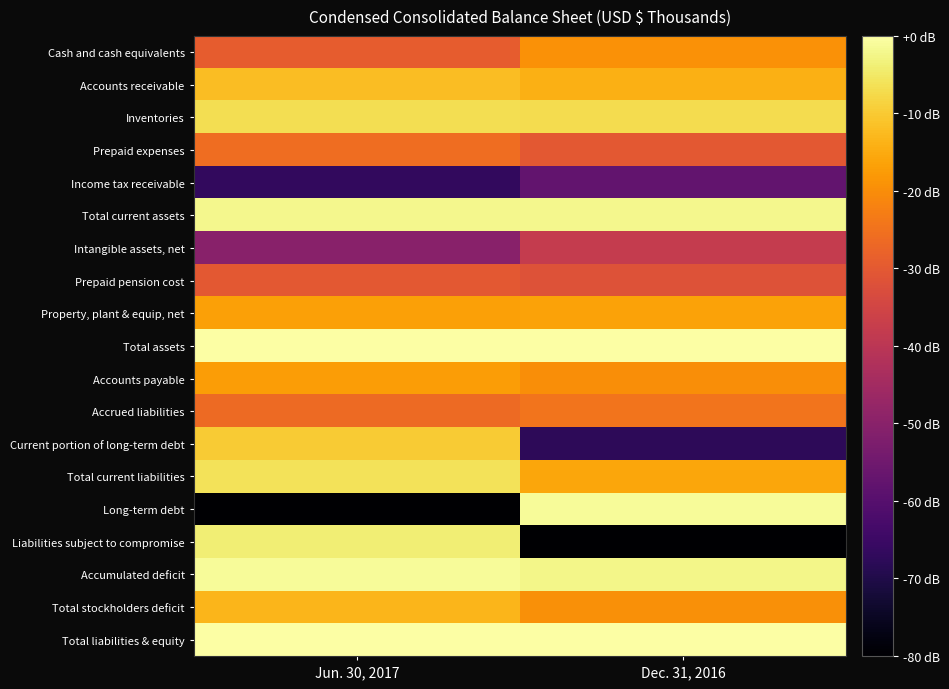

List the series in order of their peak value, lowest first.

Income tax receivable, Intangible assets, net, Prepaid pension cost, Prepaid expenses, Accrued liabilities, Cash and cash equivalents, Accounts payable, Property, plant & equip, net, Total stockholders deficit, Accounts receivable, Current portion of long-term debt, Inventories, Total current liabilities, Liabilities subject to compromise, Total current assets, Long-term debt, Accumulated deficit, Total assets, Total liabilities & equity